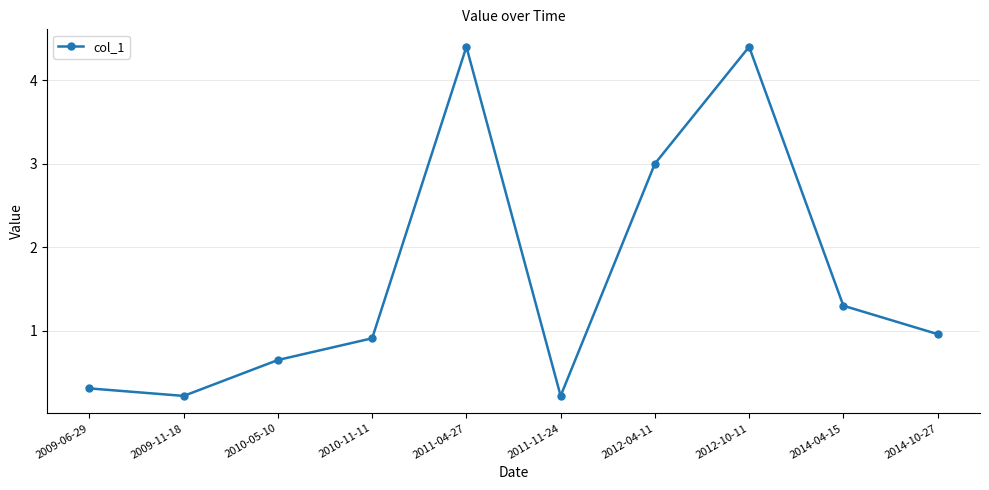

What is the label of the 5th point from the right?

2011-11-24